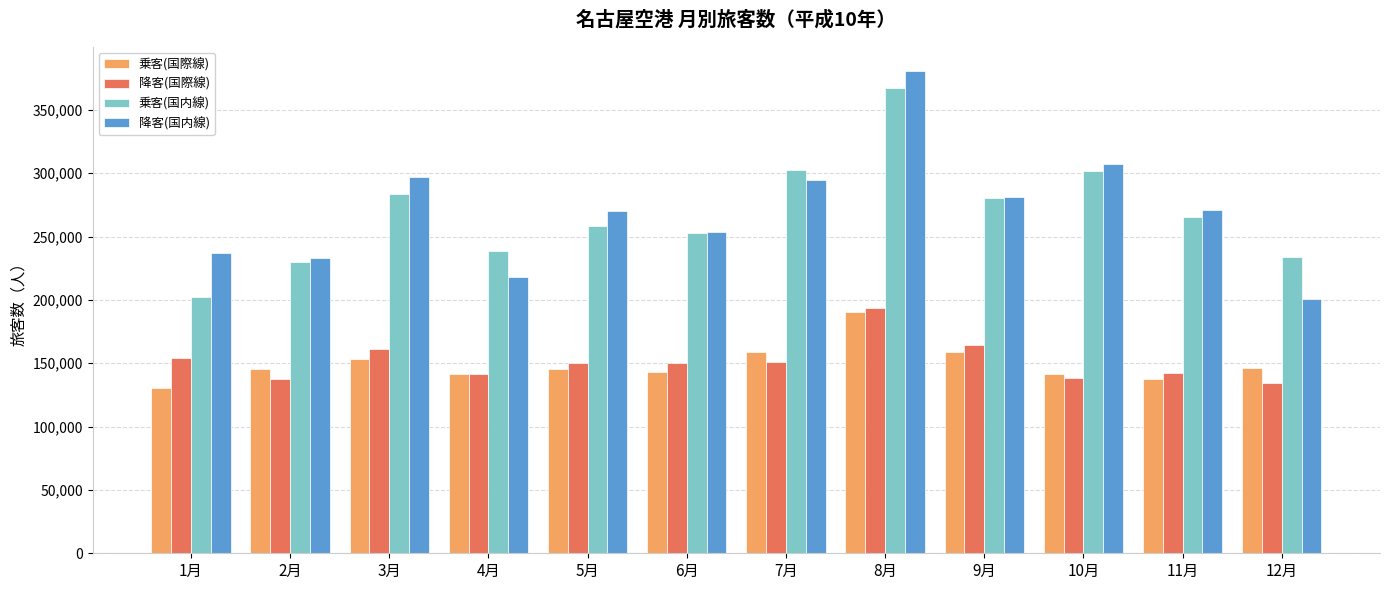

What is the sum of the 乗客(国際線) values at 1月 and 2月?

276056